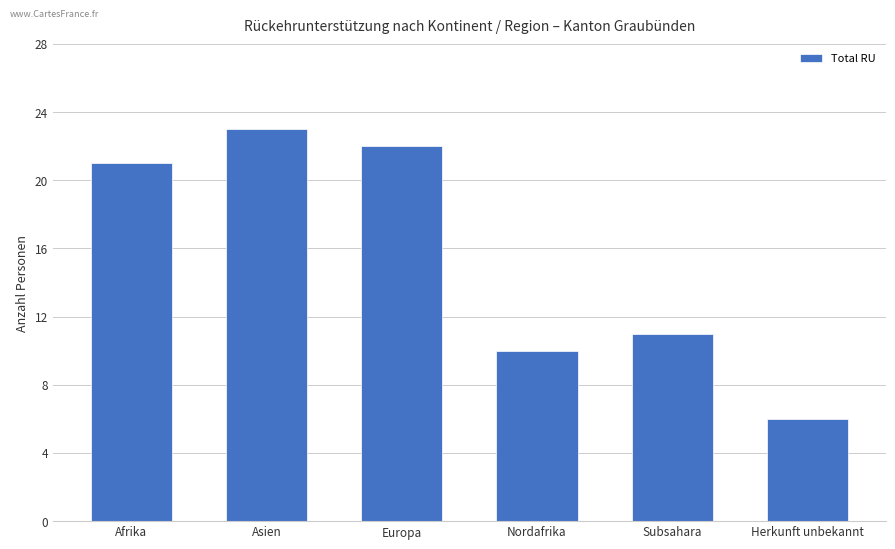

How many series are shown in this chart?

1